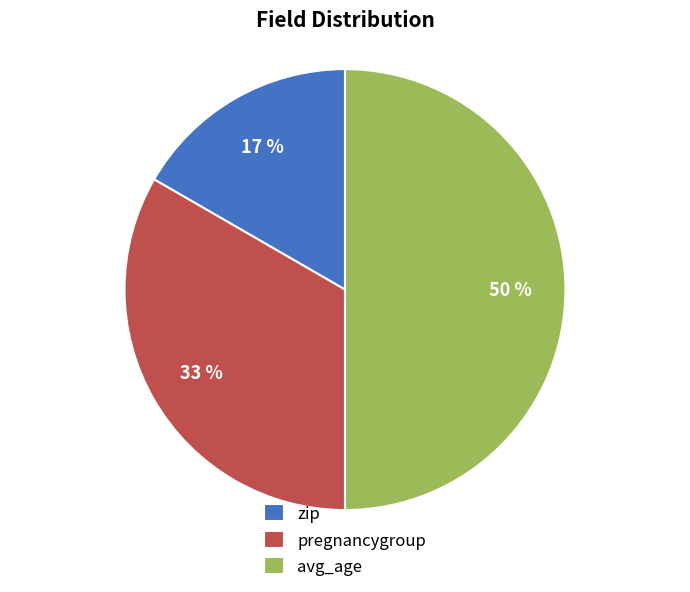

Approximately how many times larger is the value at zip compared to avg_age?

0.3